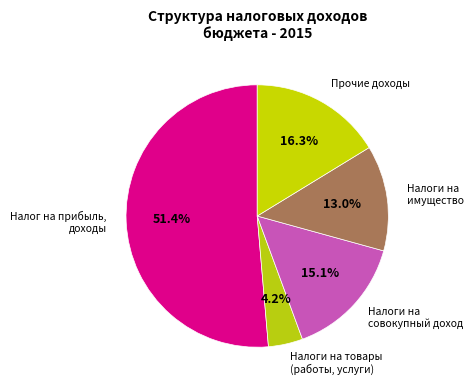

Count the number of slices in the pie.

5